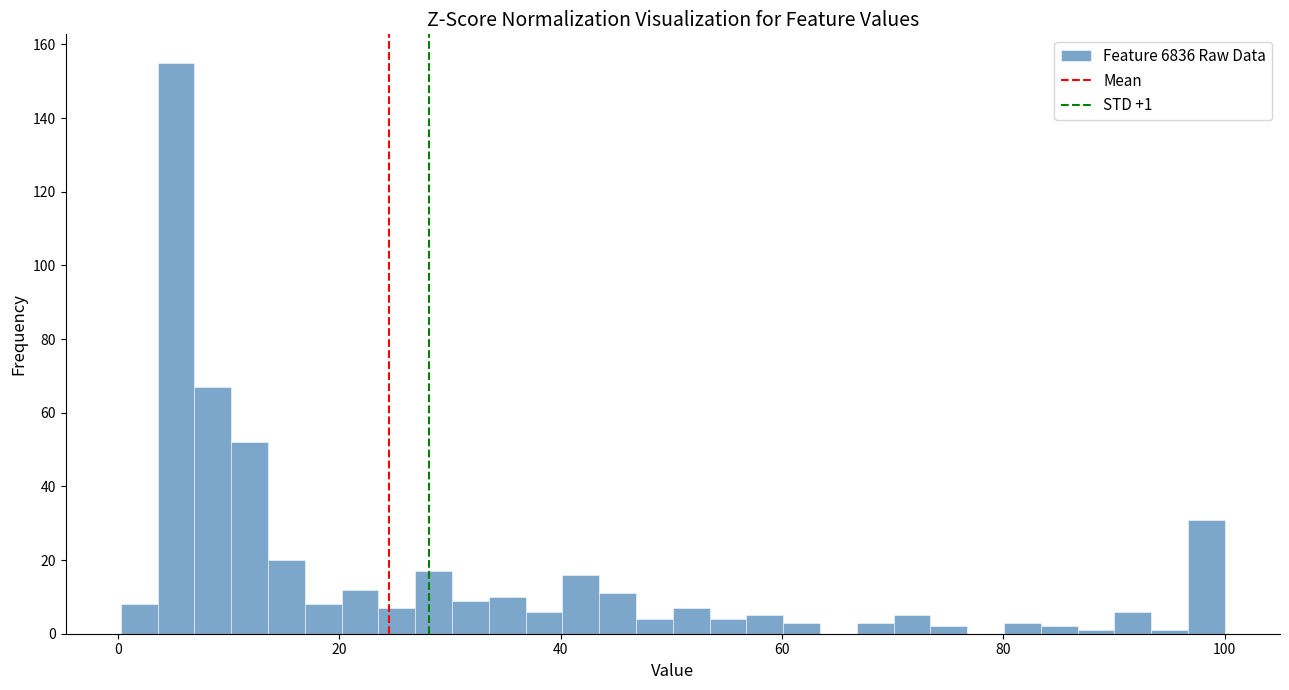

Read against the x-axis, roughly where is the centre of the tallest bar?

6